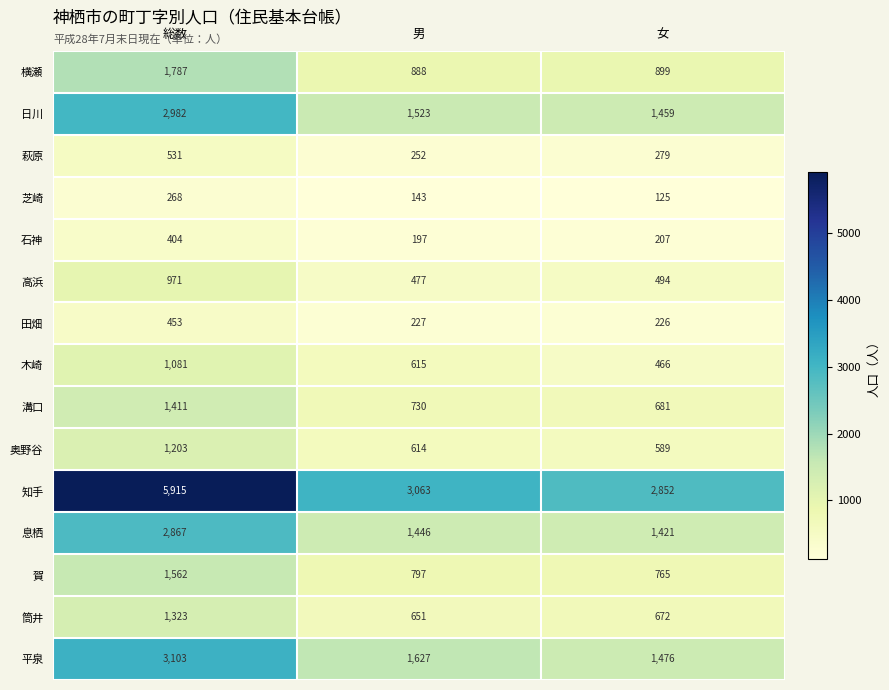

The 石神 series shows 136 at 女. True or false?

False